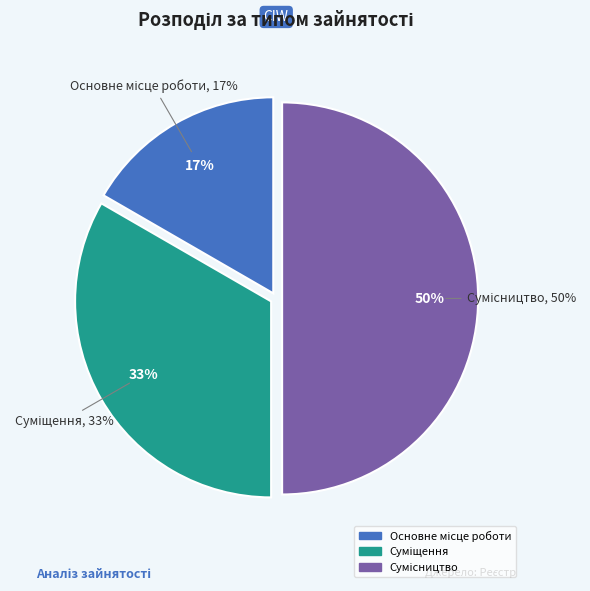

To the nearest percent, what portion does Суміщення represent?

33%